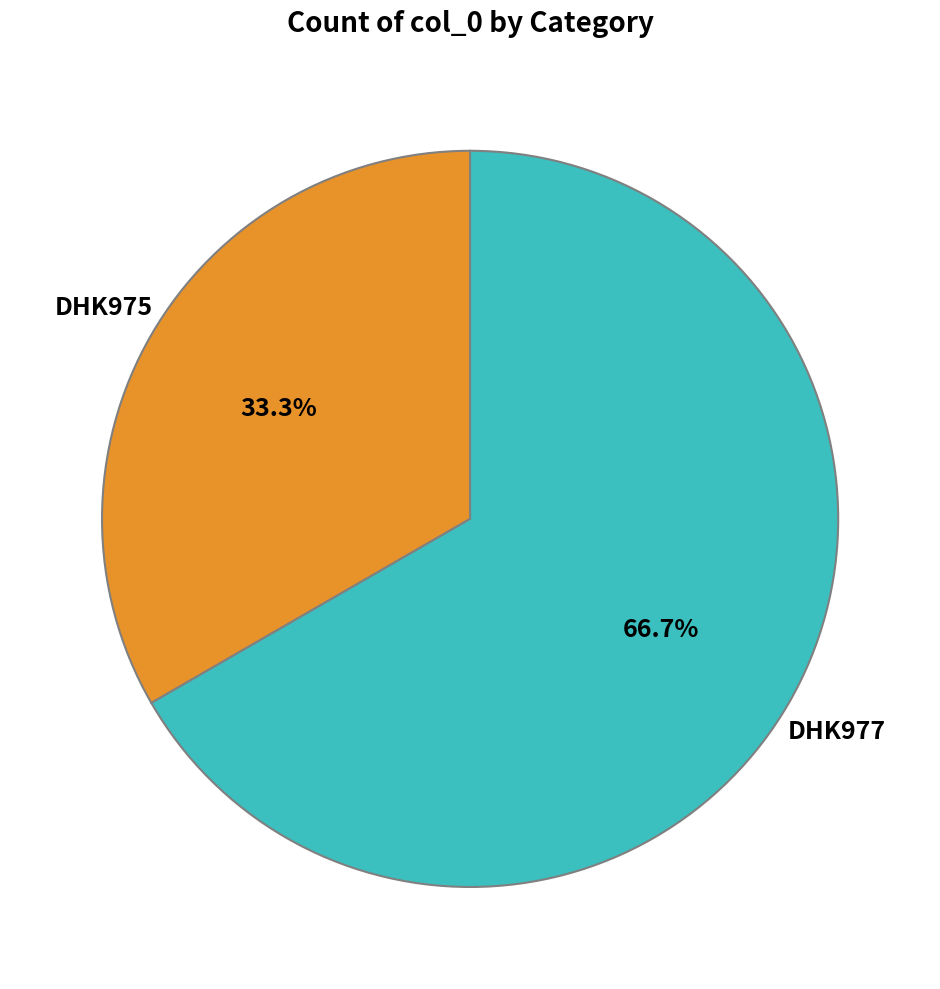

Count the number of slices in the pie.

2